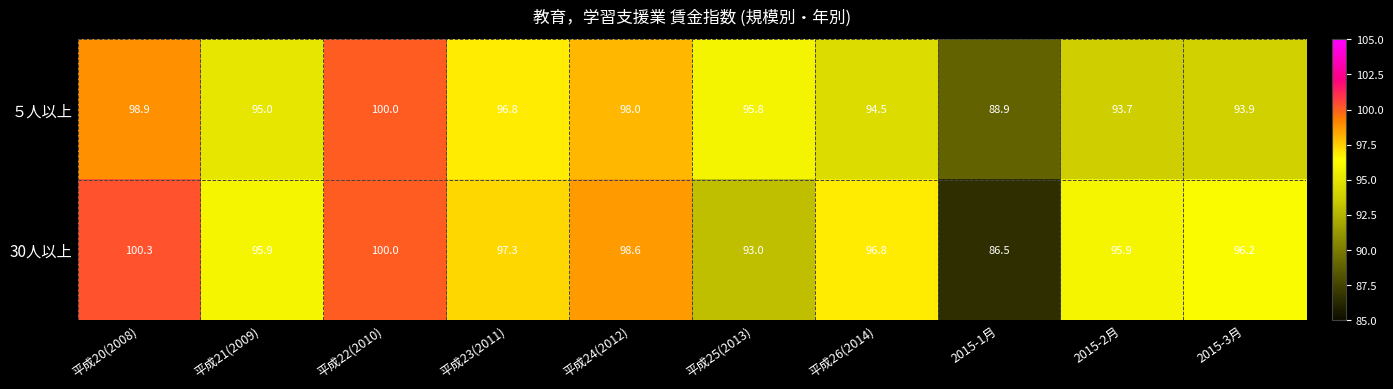

Which series has the largest total across all categories?

30人以上